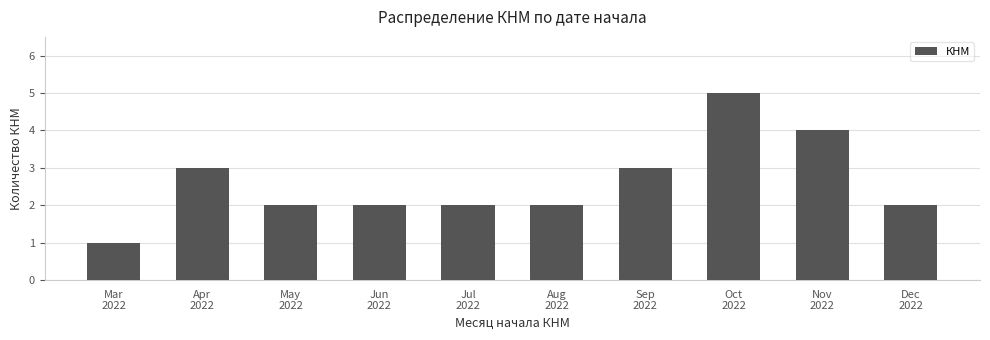

Reading right to left, list all the values displayed in this chart.

2	4	5	3	2	2	2	2	3	1